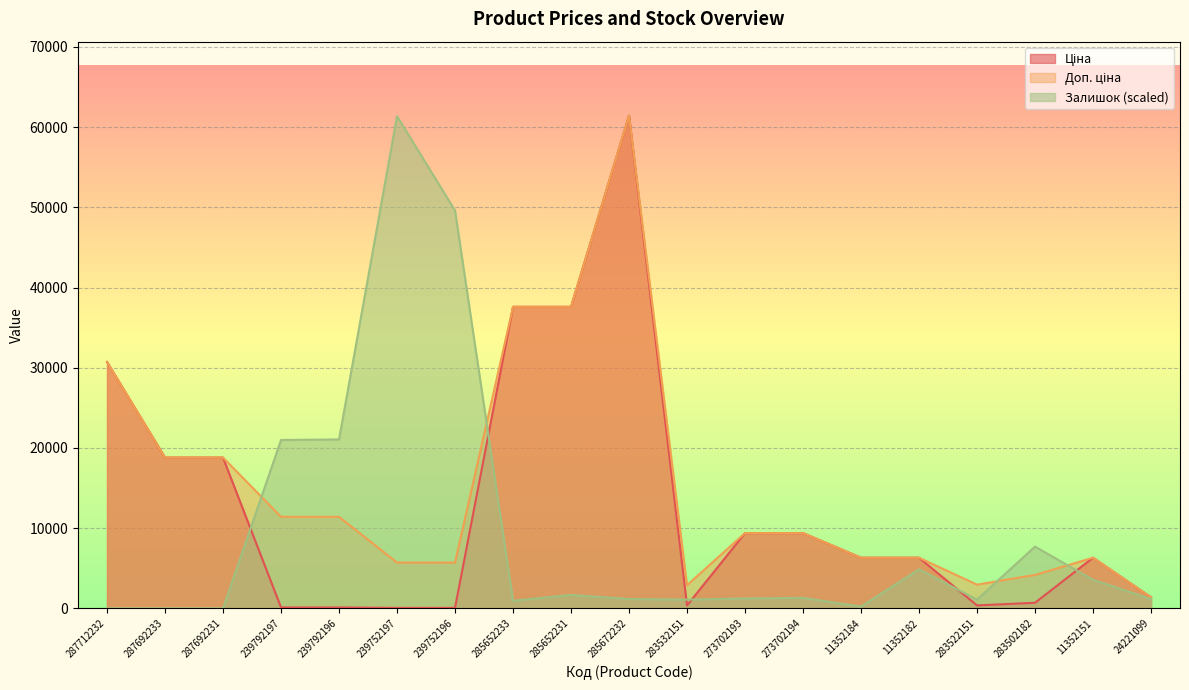

What is the average value of the Доп. ціна series?

15170.1